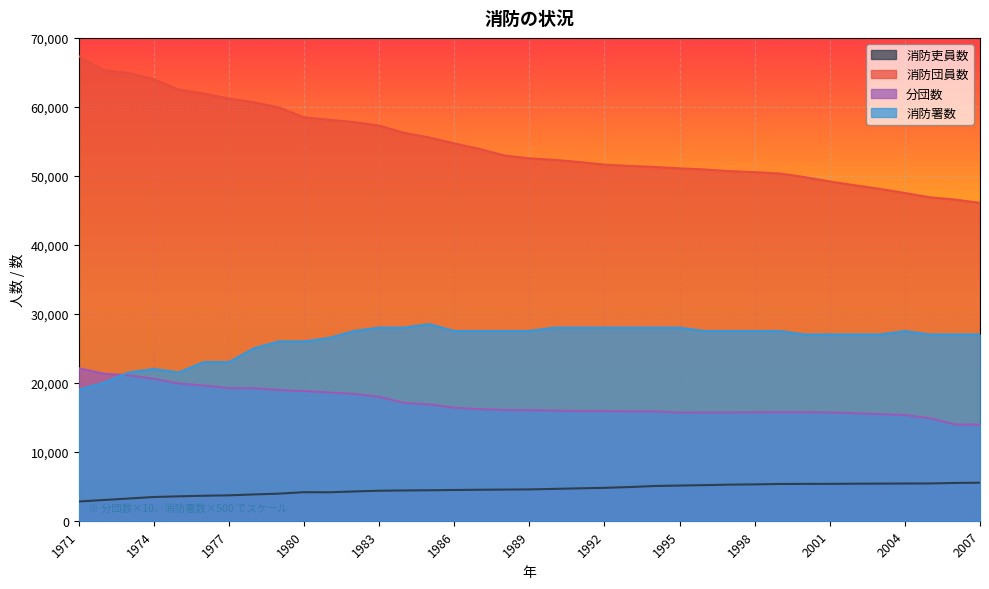

Read the 分団数 value at 1988, to the nearest 100.

16100